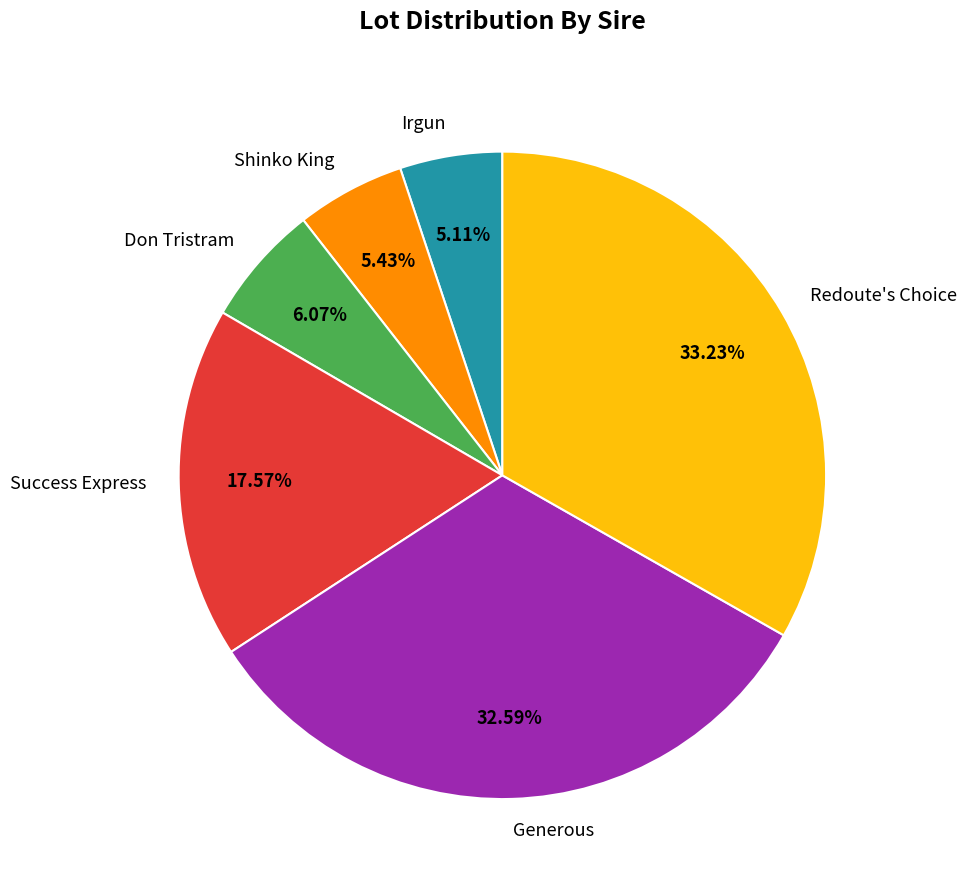

What percentage do Irgun and Generous together represent?

37.7%